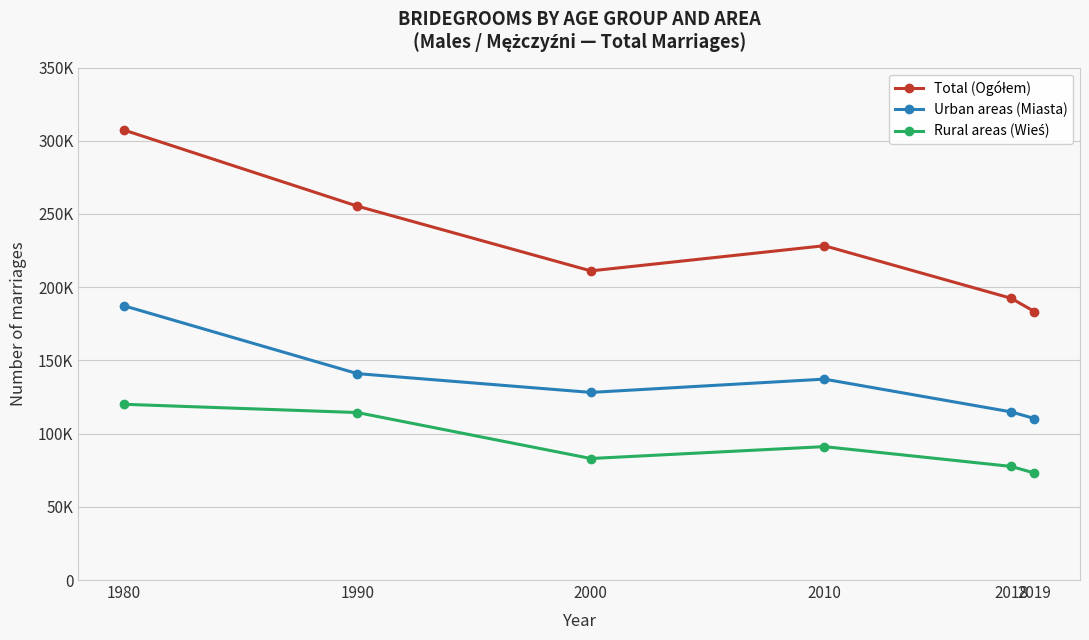

True or false: Urban areas (Miasta) has more than 1 interior local peaks.

False